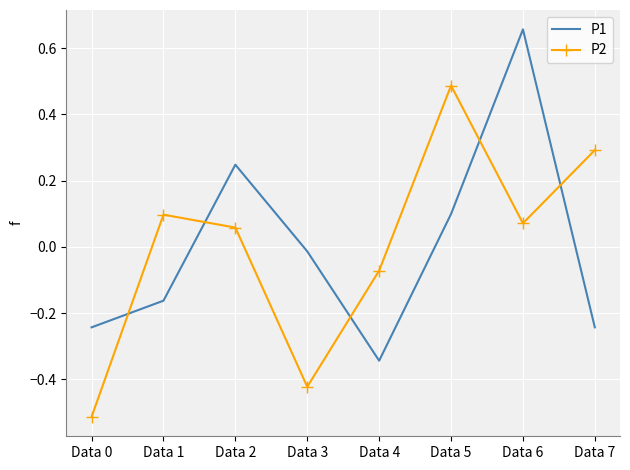

What is the difference between the highest and lowest values at Data 5?

0.4